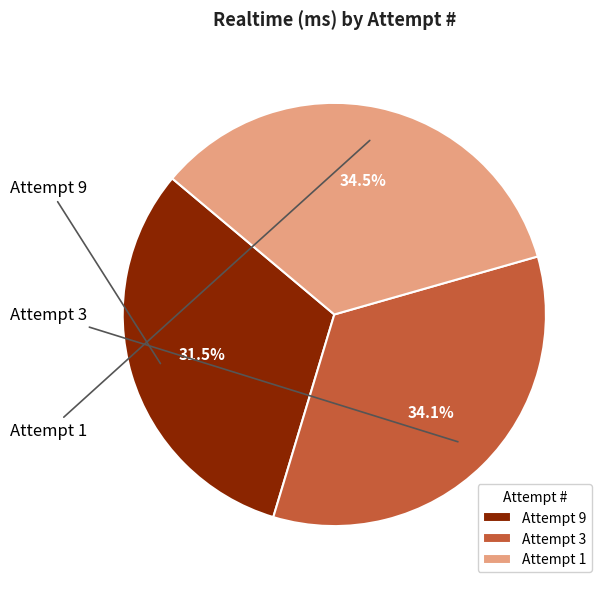

What percentage is NOT represented by Attempt 1?

65.5%